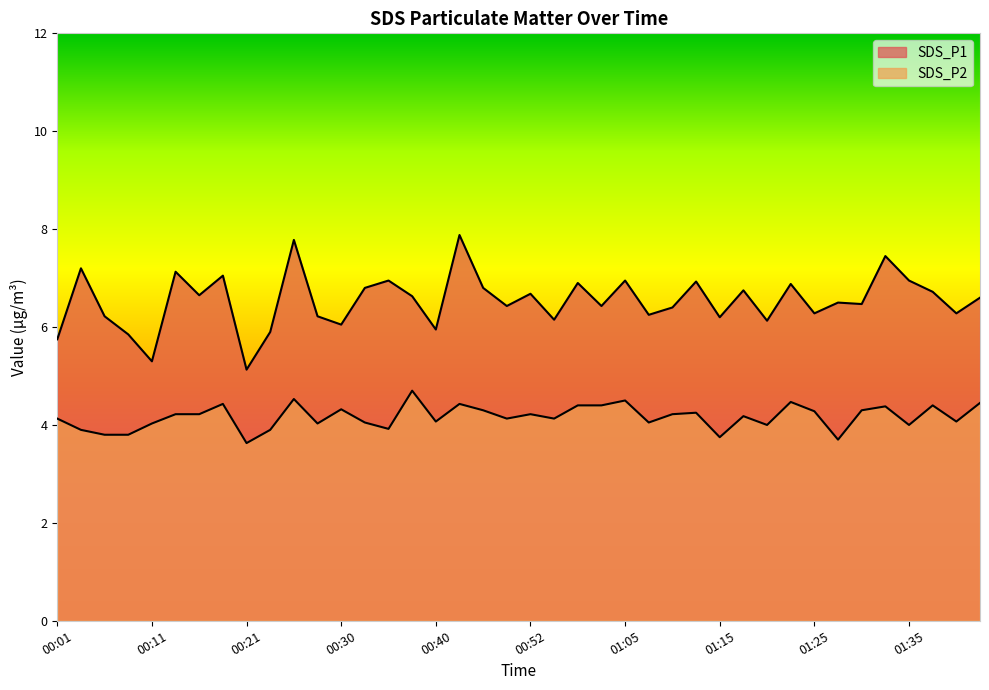

What is the sum of the SDS_P2 values at 00:16 and 01:32?

8.6